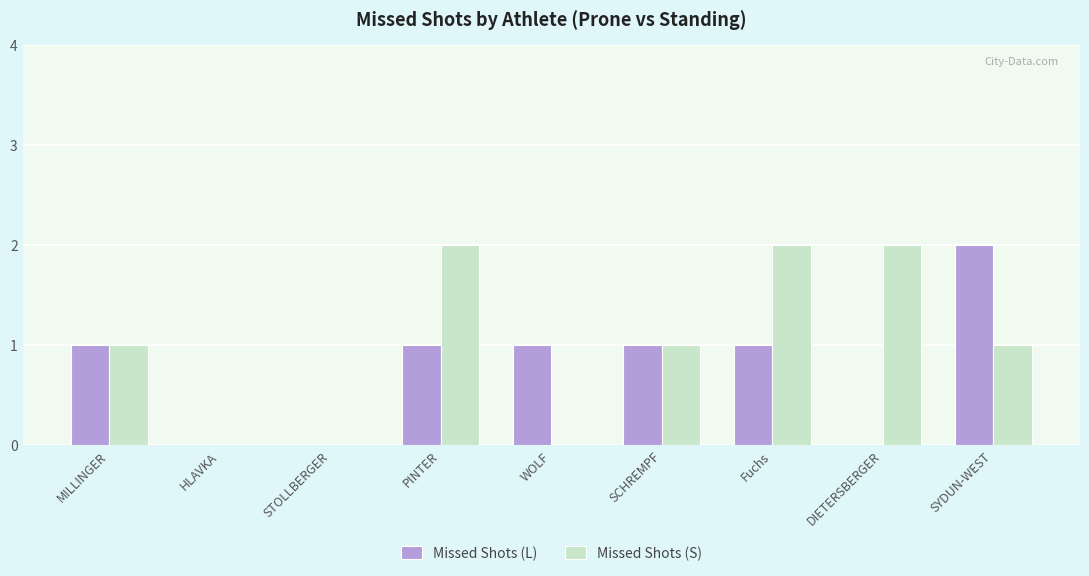

Reading right to left, transcribe all the data shown in this chart.

Missed Shots (L): SYDUN-WEST=2	DIETERSBERGER=0	Fuchs=1	SCHREMPF=1	WOLF=1	PINTER=1	STOLLBERGER=0	HLAVKA=0	MILLINGER=1
Missed Shots (S): SYDUN-WEST=1	DIETERSBERGER=2	Fuchs=2	SCHREMPF=1	WOLF=0	PINTER=2	STOLLBERGER=0	HLAVKA=0	MILLINGER=1